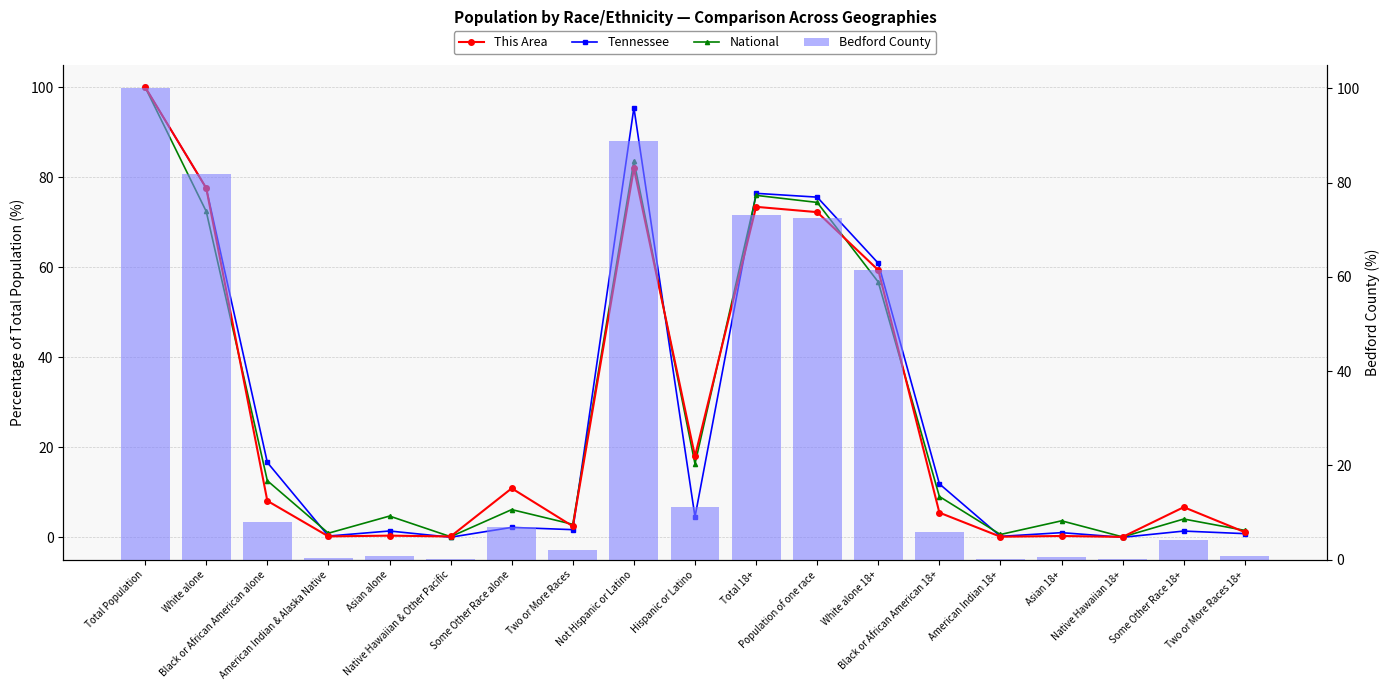

At which label does Bedford County reach its peak?

Total Population